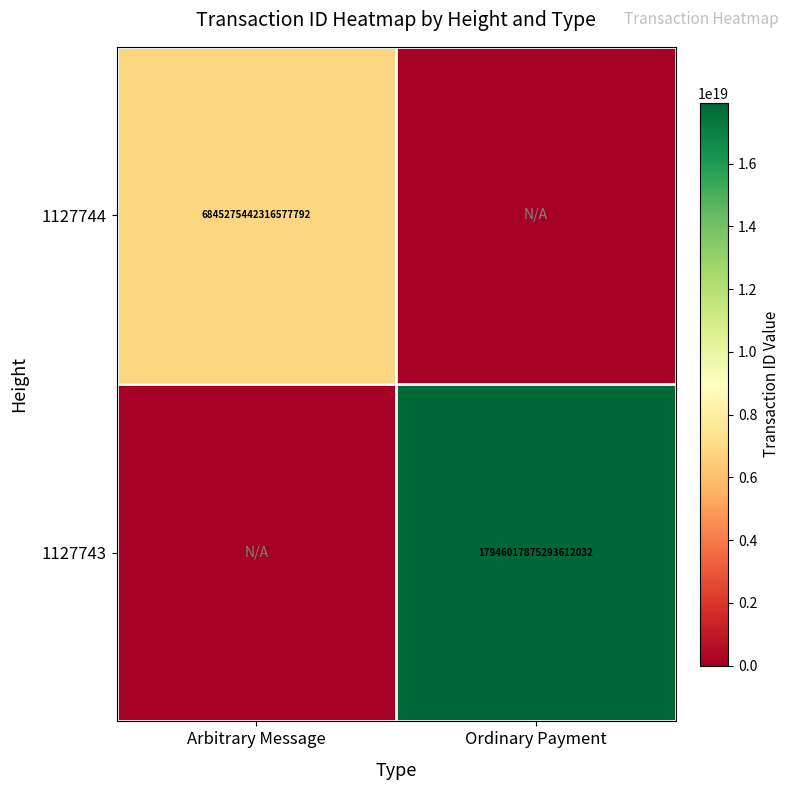

The value of 1127744 at Arbitrary Message is 9370884655414368256. True or false?

False